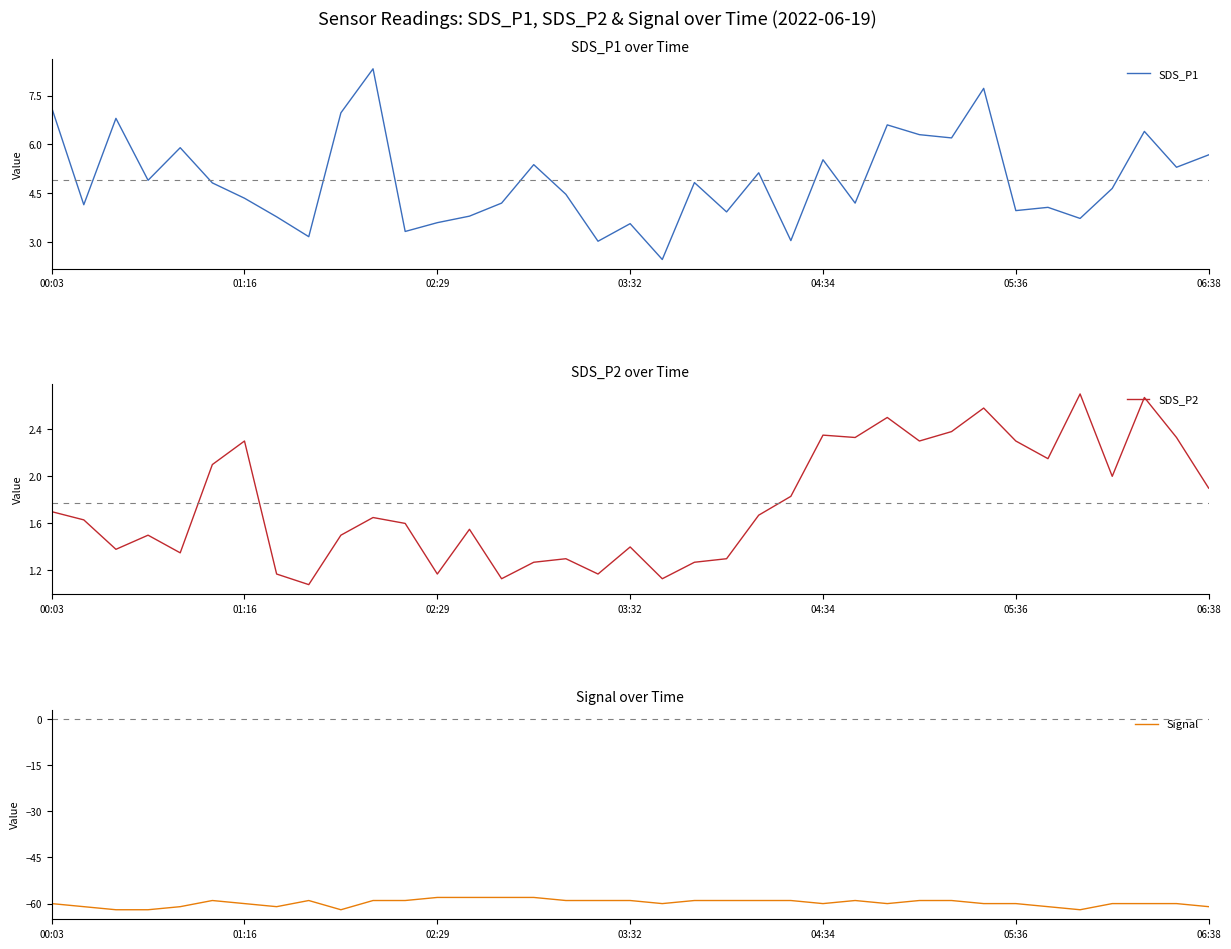

What is the average value of the Signal series?

-60